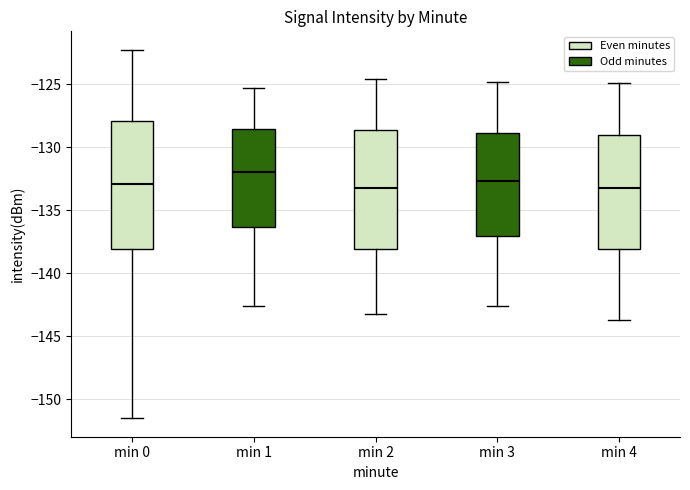

Which box is the tallest, from its lower edge to its upper edge?

min 0